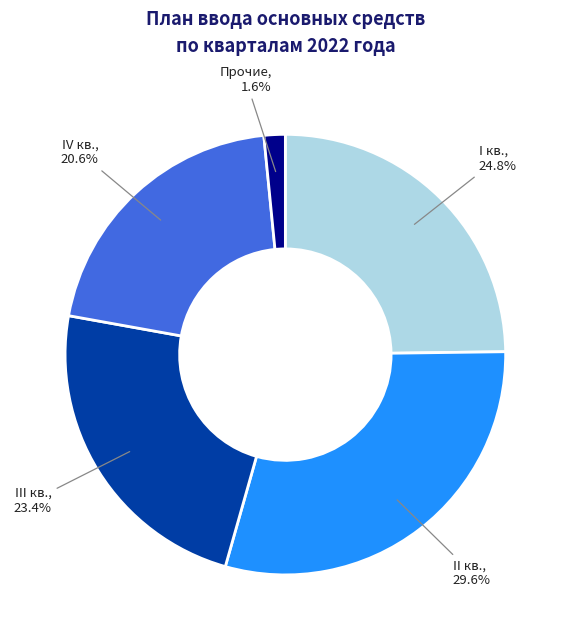

Does I кв. account for over 50% of the chart?

No